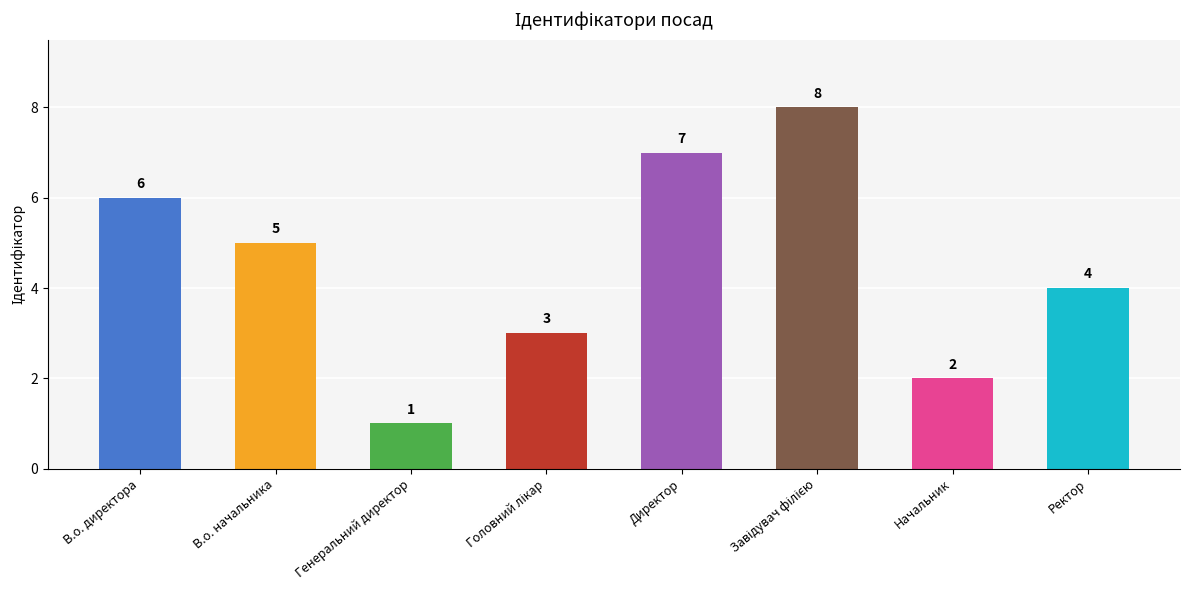

At which label is the value closest to 4?

Ректор